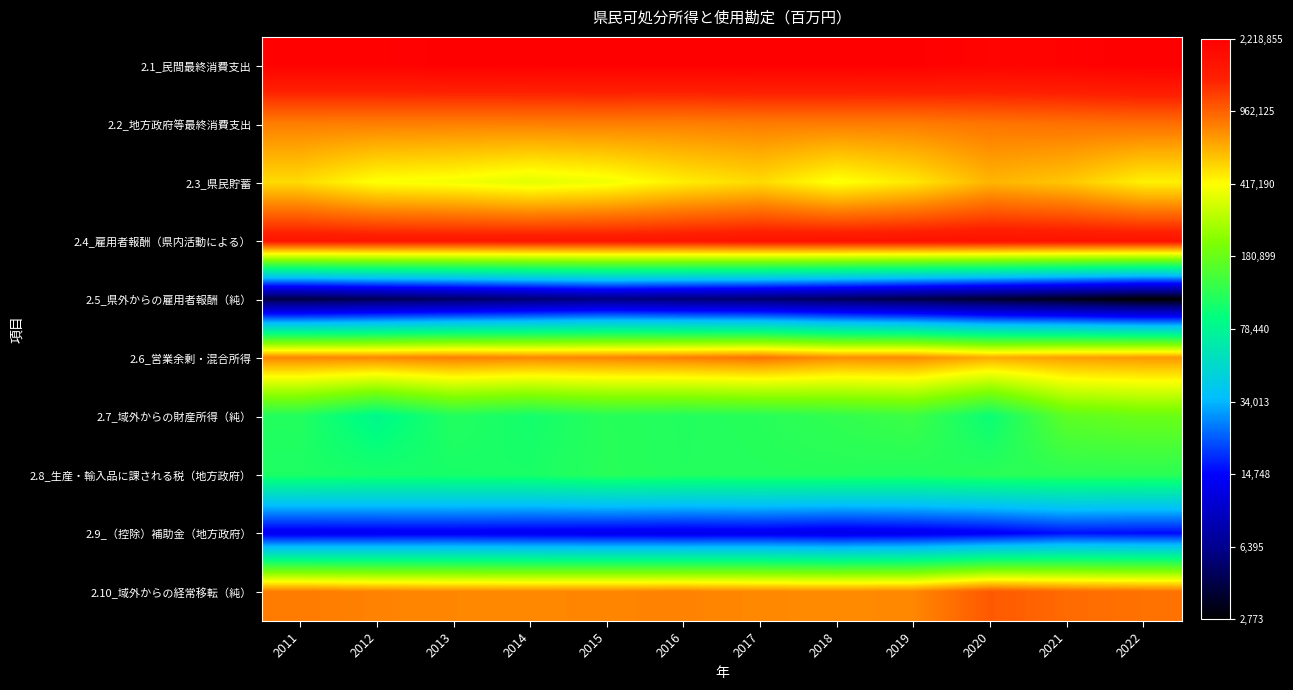

What is the spread (max minus min) of values at 2011?

2.7